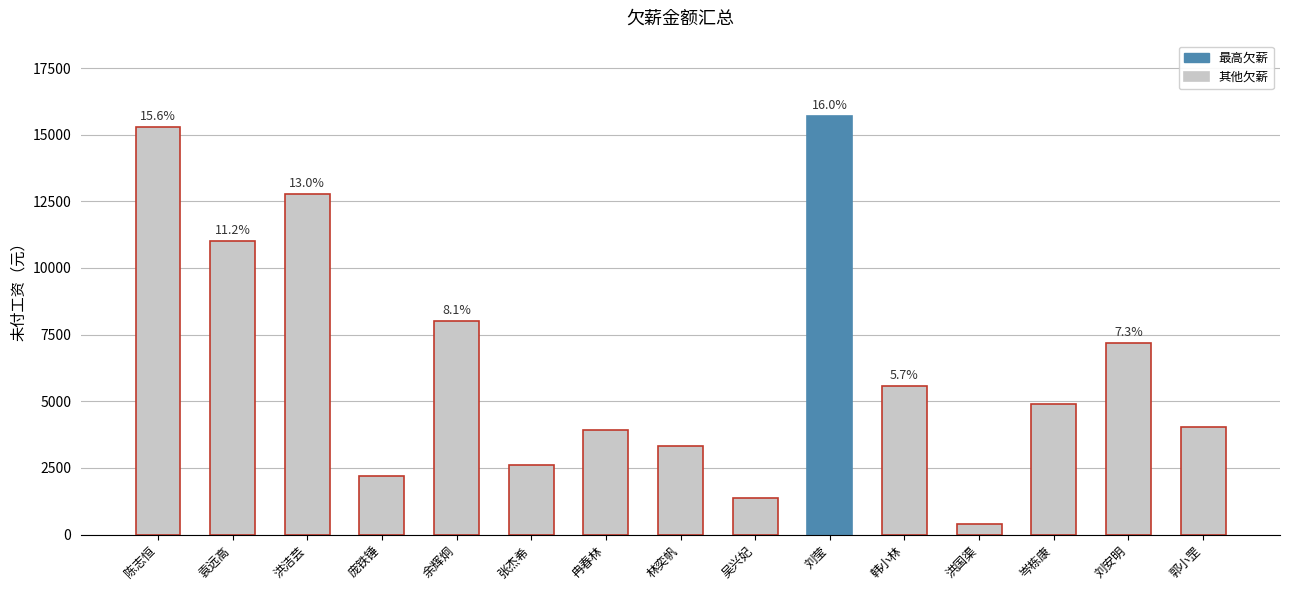

What is the label of the 4th bar from the left?

庞铁锤